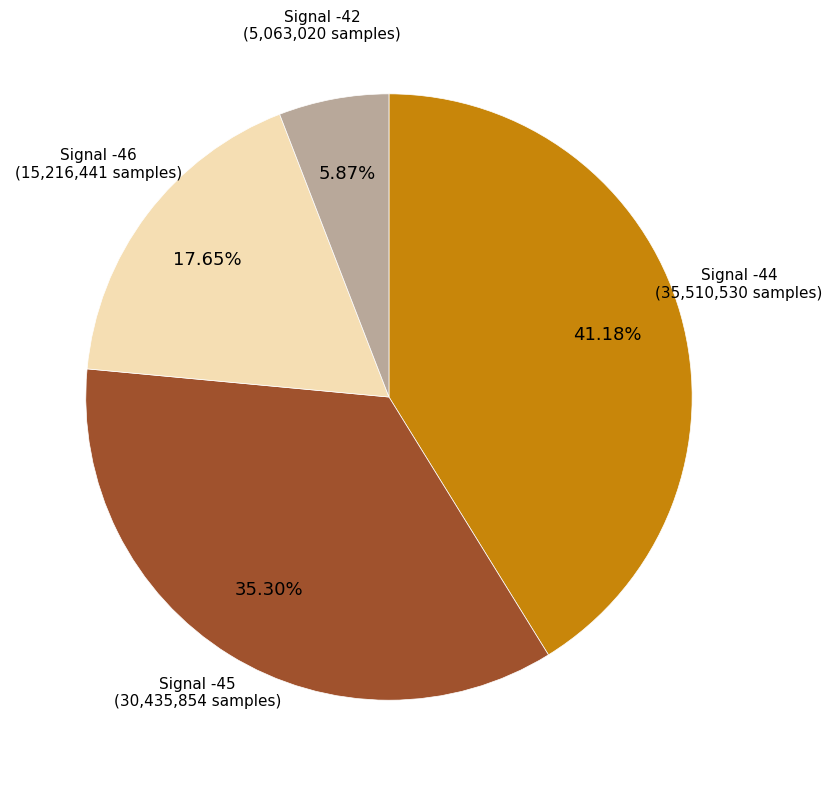

Is there a majority slice in this chart?

No